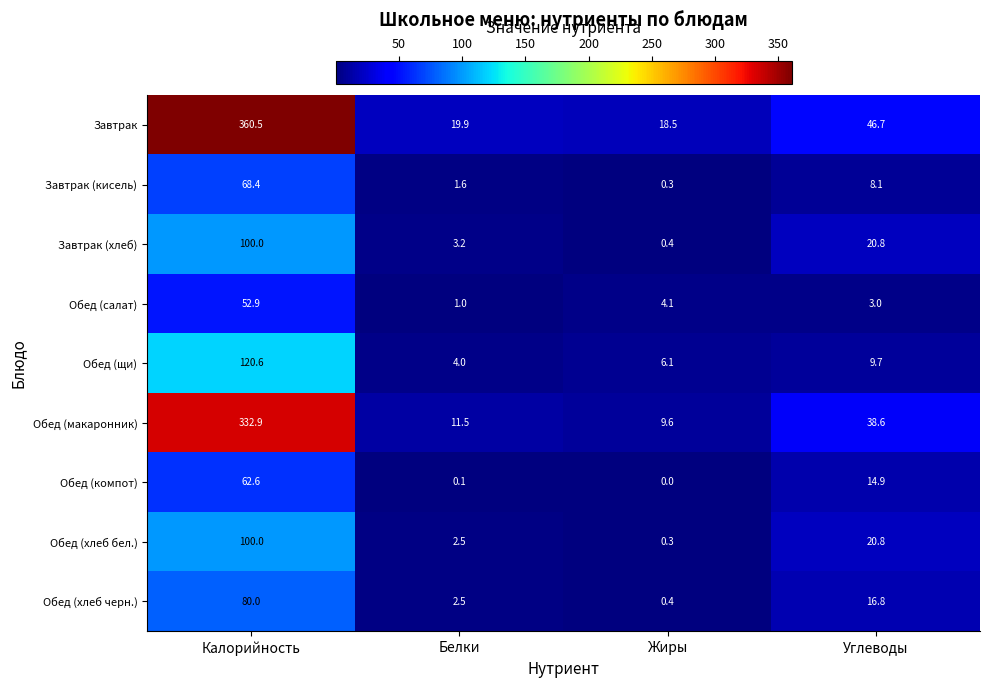

Rank the categories by Обед (компот) value from lowest to highest.

Жиры, Белки, Углеводы, Калорийность